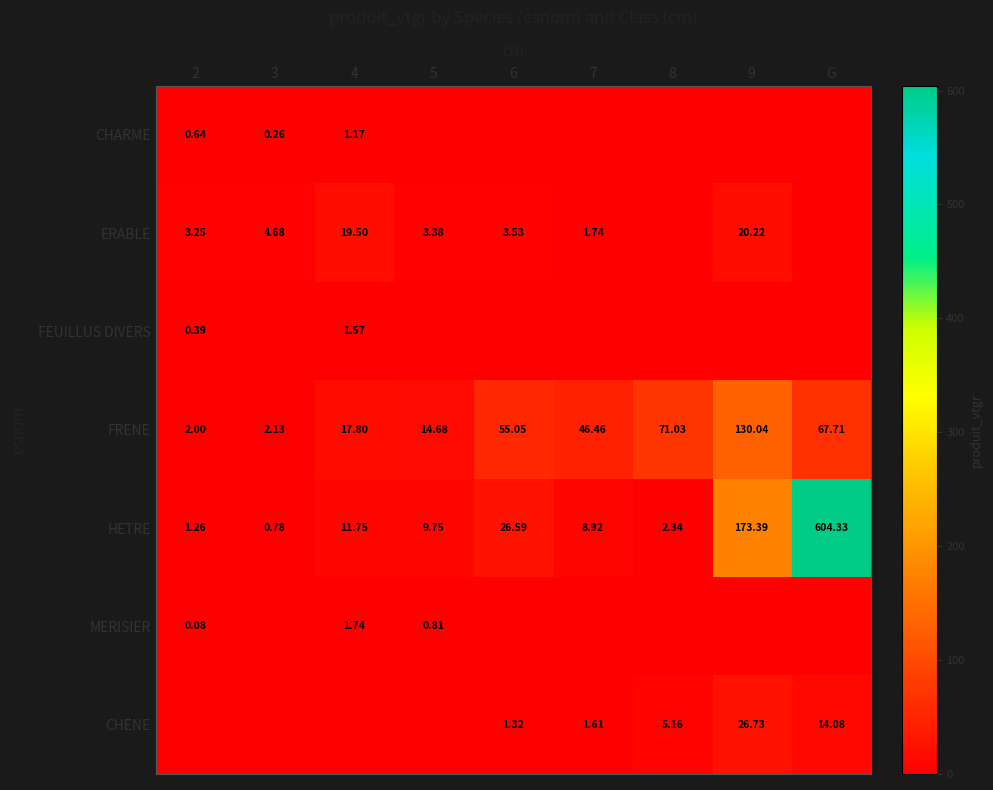

At 9, list the series in order from largest to smallest.

HETRE, FRENE, CHENE, ERABLE, CHARME, FEUILLUS DIVERS, MERISIER